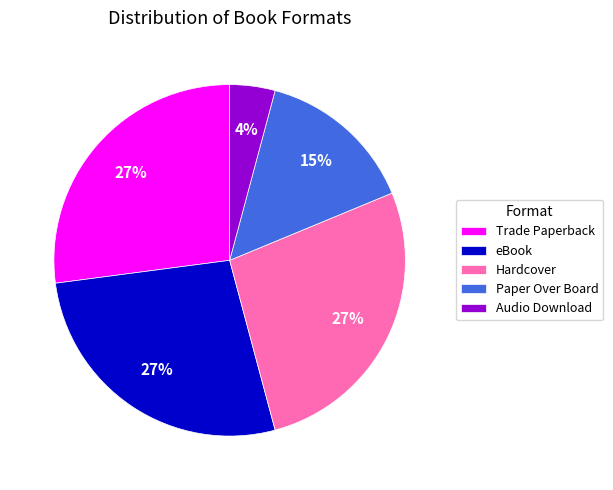

Between Hardcover and Audio Download, which is larger?

Hardcover